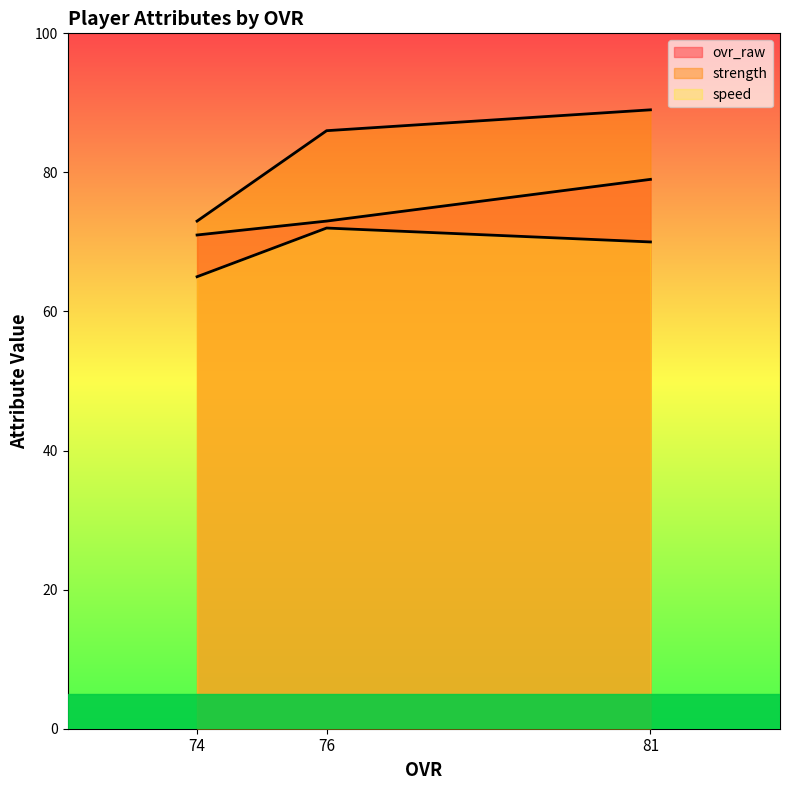

What are all the series names shown in the legend?

ovr_raw, strength, speed